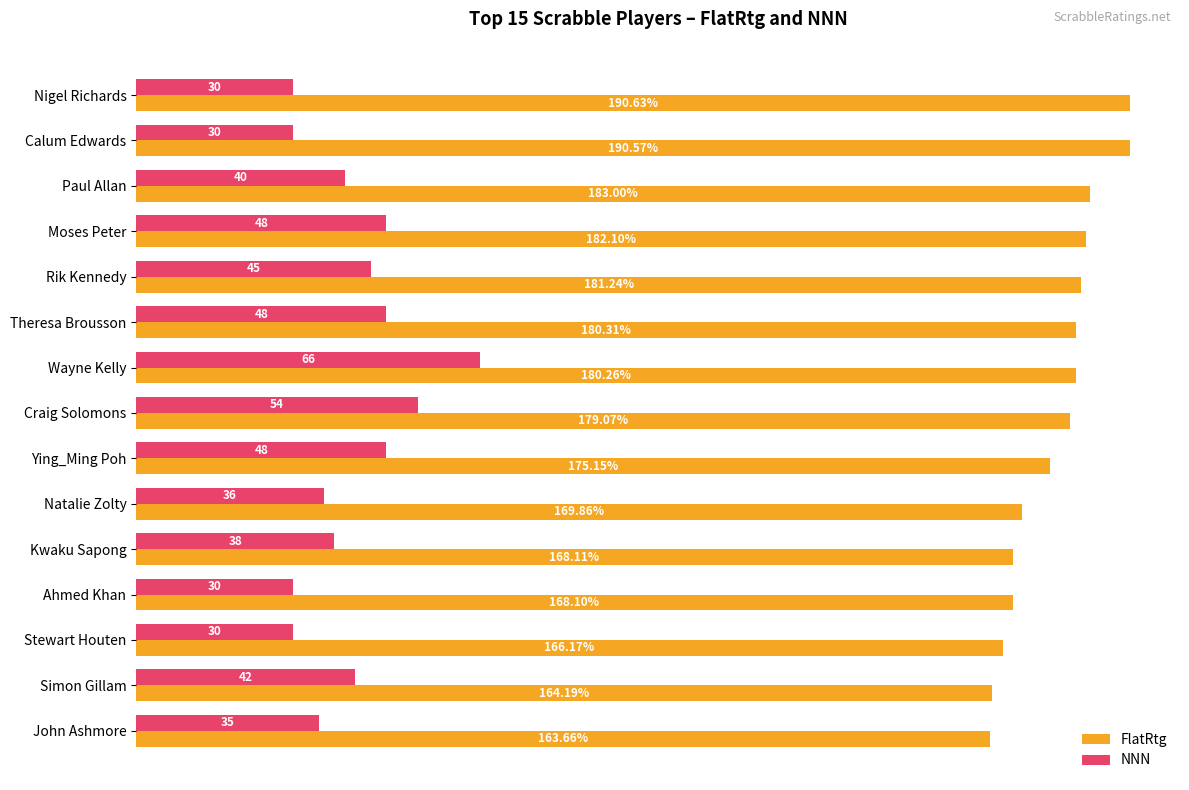

At which label is FlatRtg closest to 177?

Ying_Ming Poh